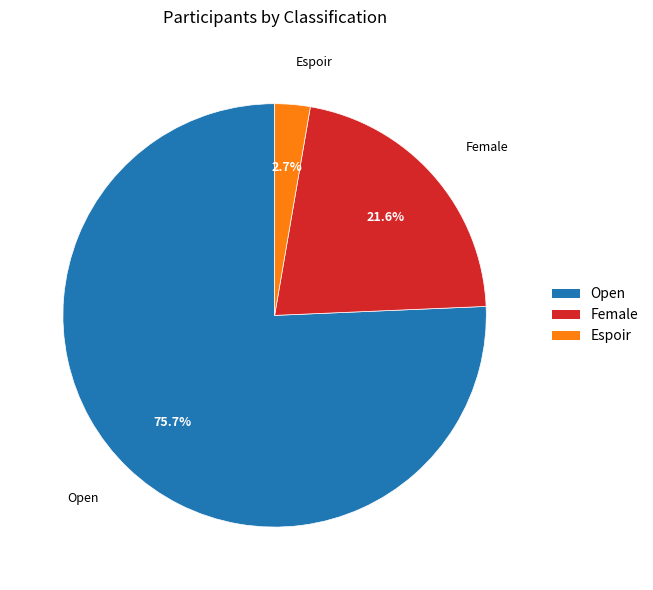

Does any single category account for the majority?

Yes